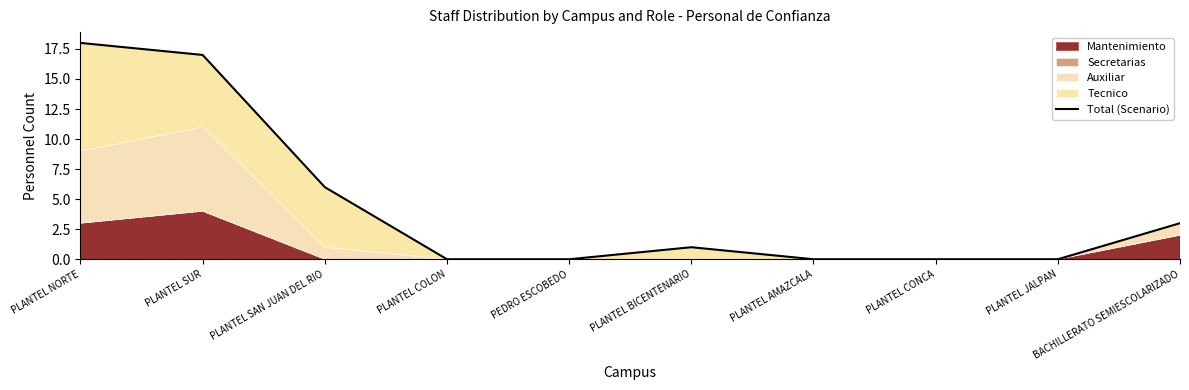

What is the maximum value shown in the chart?

18